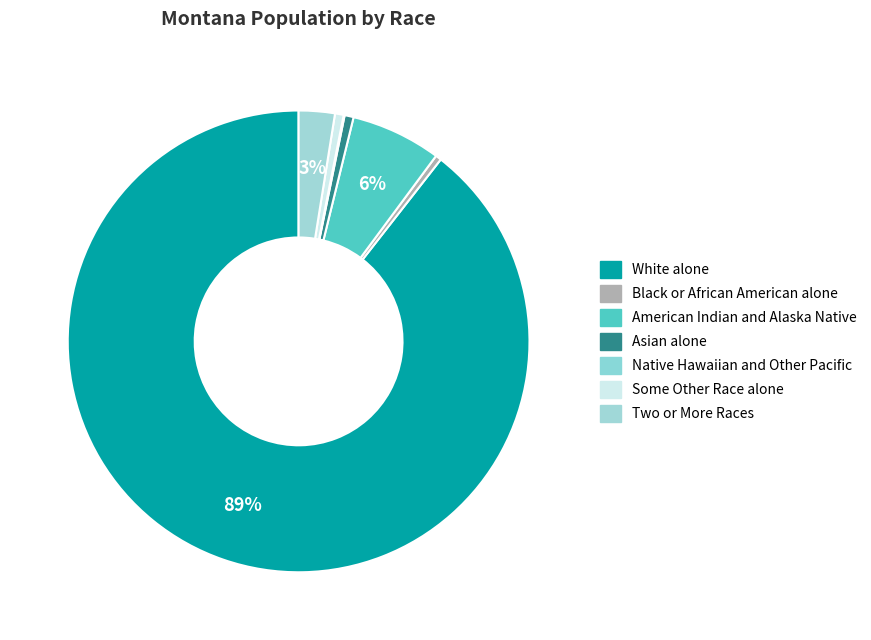

Is Two or More Races the majority of the pie?

No